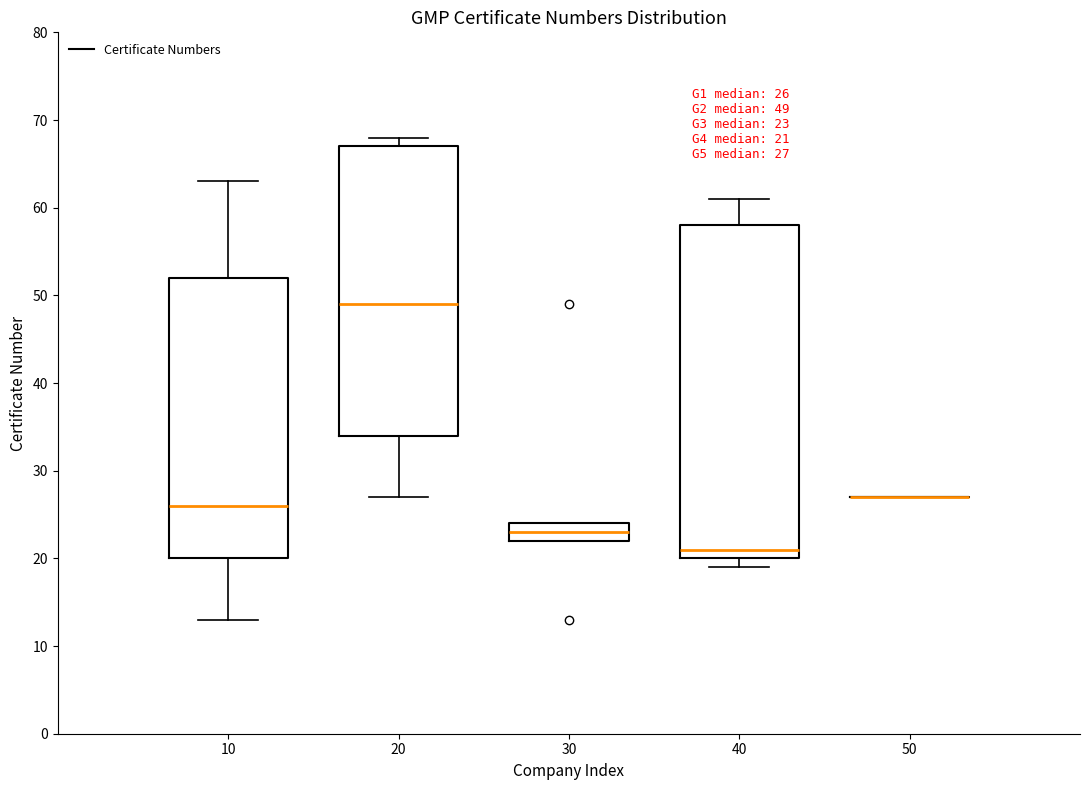

Comparing the boxes themselves (not the whiskers), which one is the tallest?

40